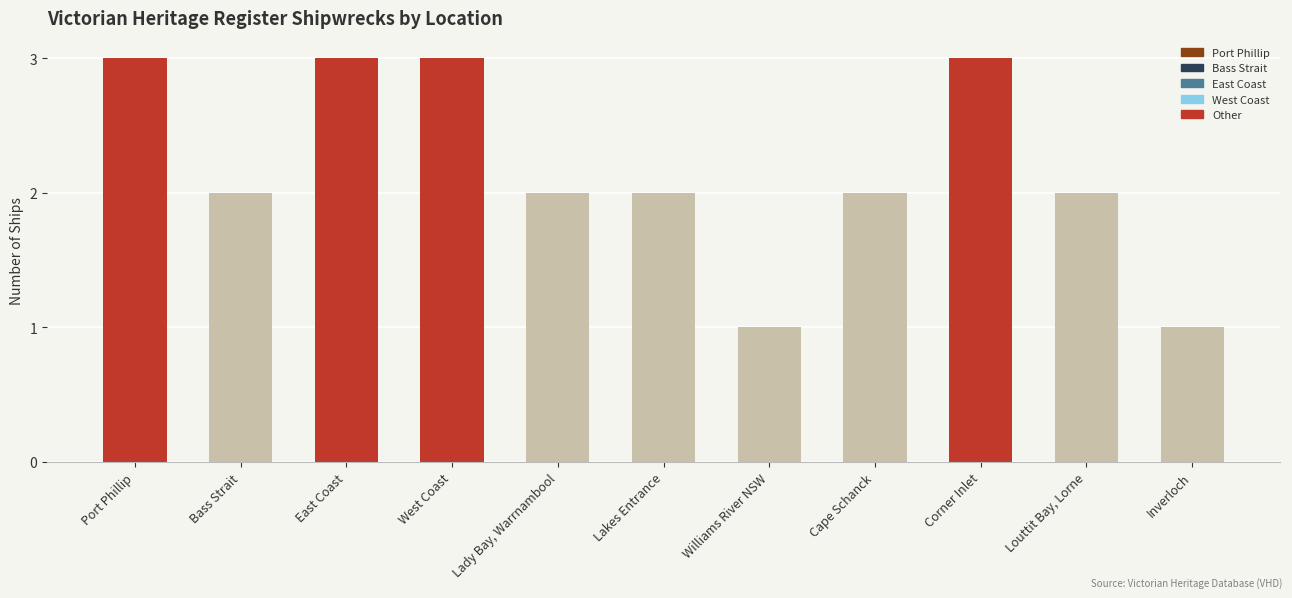

What is the sum of all values?

24